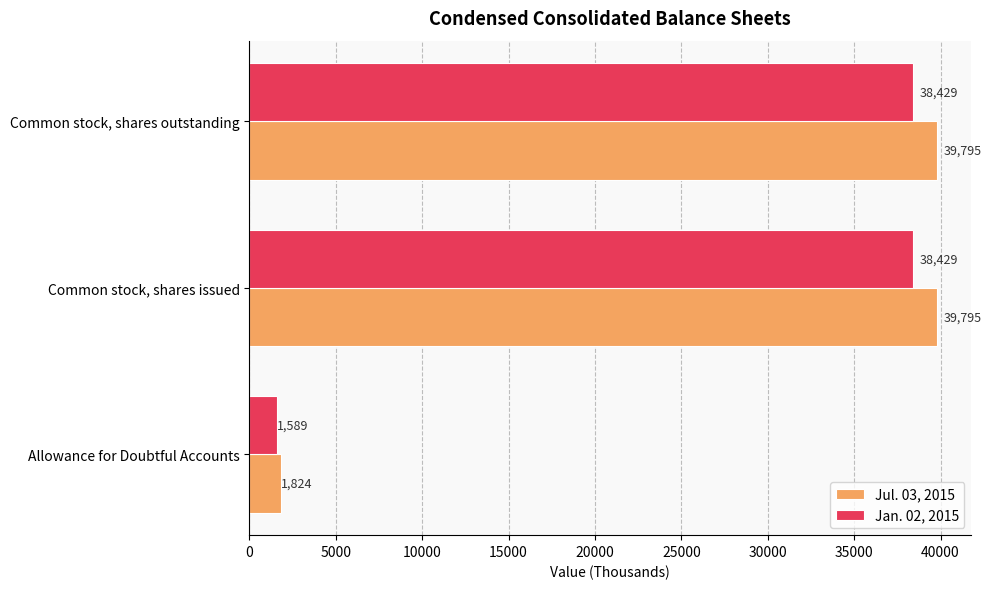

What is the minimum value for Jan. 02, 2015?

1589